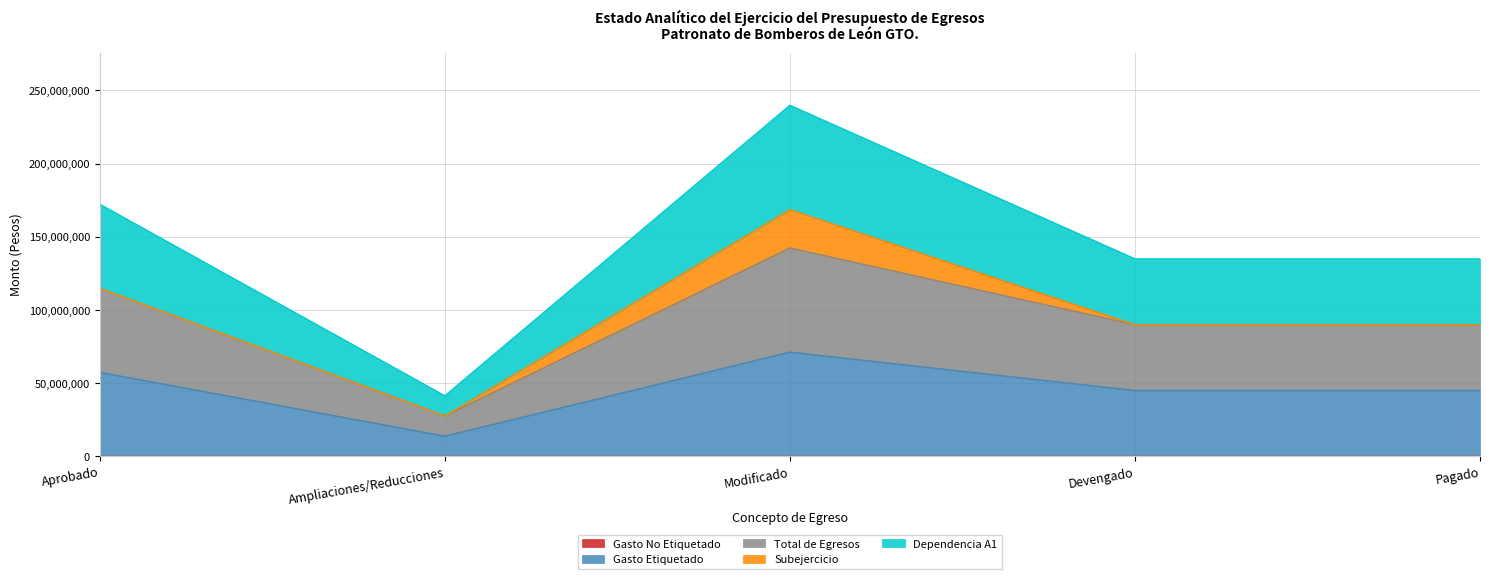

Which category has the highest value in the Total de Egresos series?

Modificado